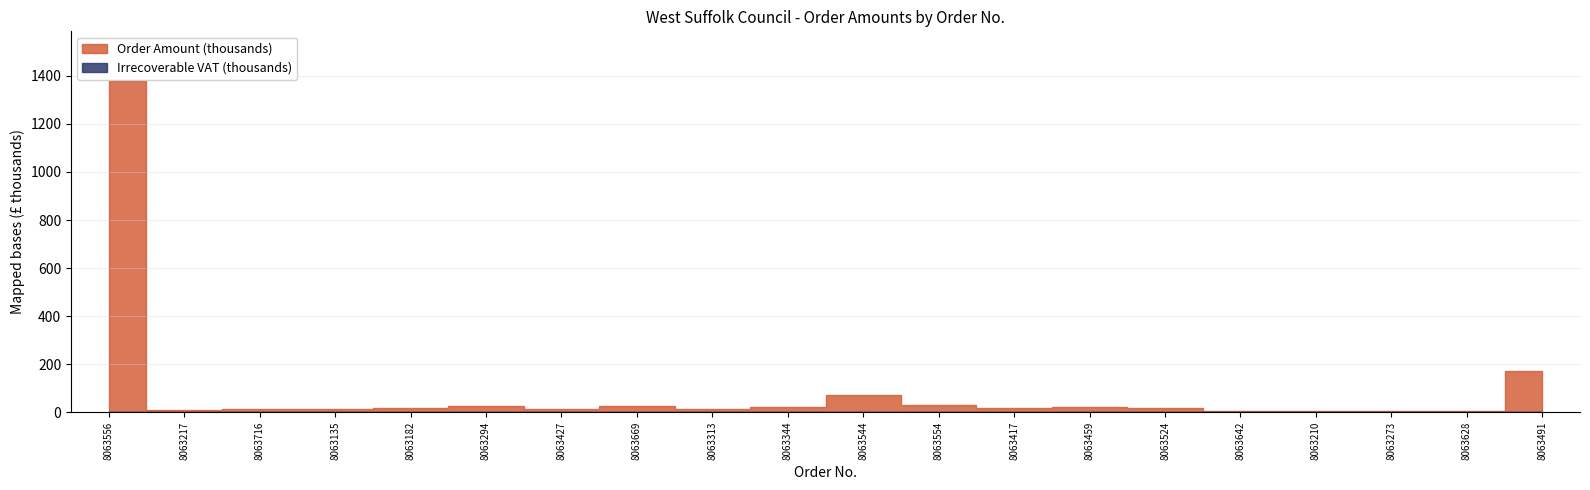

At which category is the sum across all series the highest?

8063556